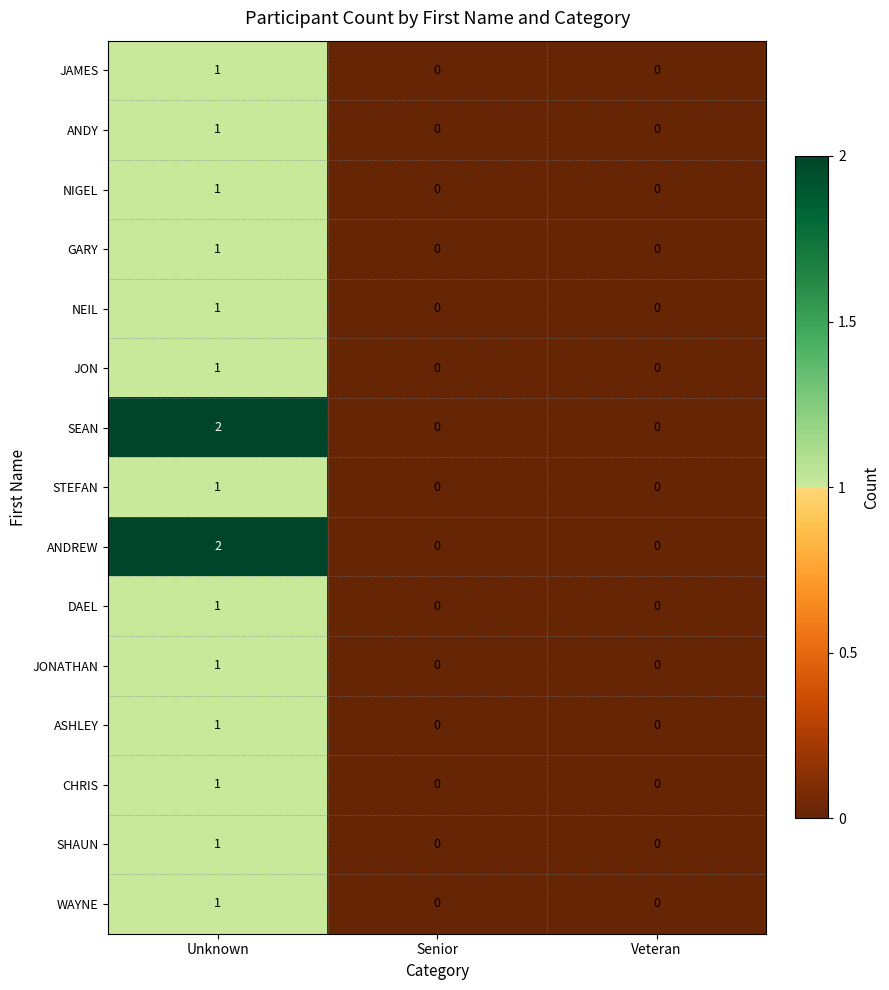

Count the JAMES values in the range 0 to 1.

3